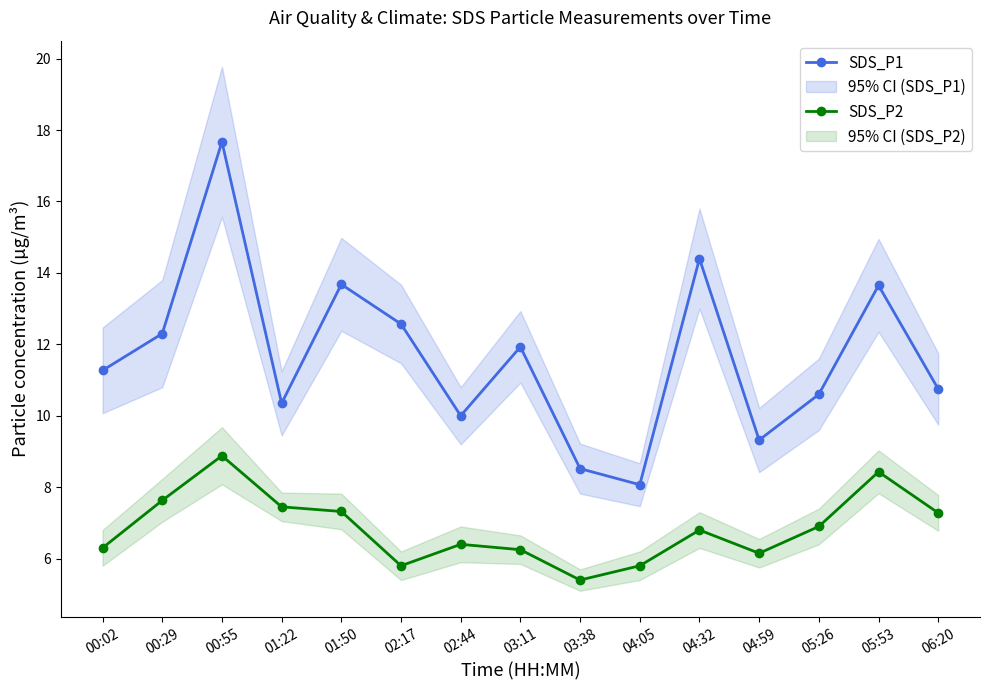

Reading left to right, what are all the values shown in this chart?

SDS_P1: 00:02=11.3	00:29=12.3	00:55=17.7	01:22=10.3	01:50=13.7	02:17=12.6	02:44=10.0	03:11=11.9	03:38=8.5	04:05=8.1	04:32=14.4	04:59=9.3	05:26=10.6	05:53=13.7	06:20=10.8
SDS_P2: 00:02=6.3	00:29=7.6	00:55=8.9	01:22=7.5	01:50=7.3	02:17=5.8	02:44=6.4	03:11=6.2	03:38=5.4	04:05=5.8	04:32=6.8	04:59=6.2	05:26=6.9	05:53=8.4	06:20=7.3